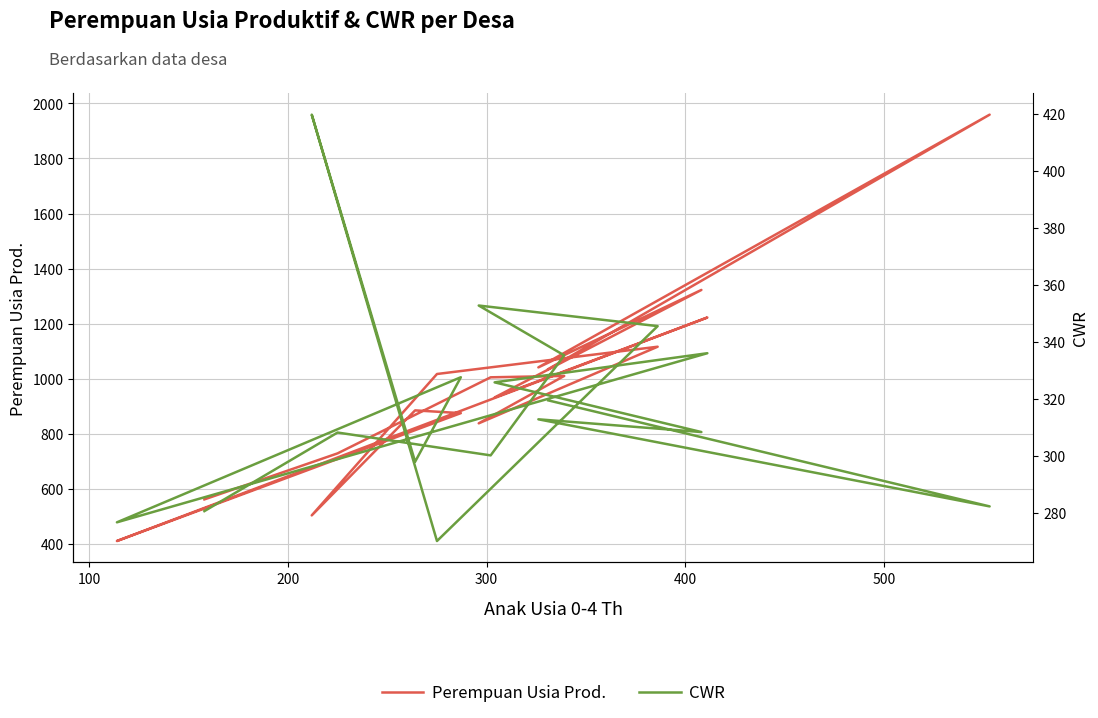

What is the maximum value for Perempuan Usia Prod.?

1959.0